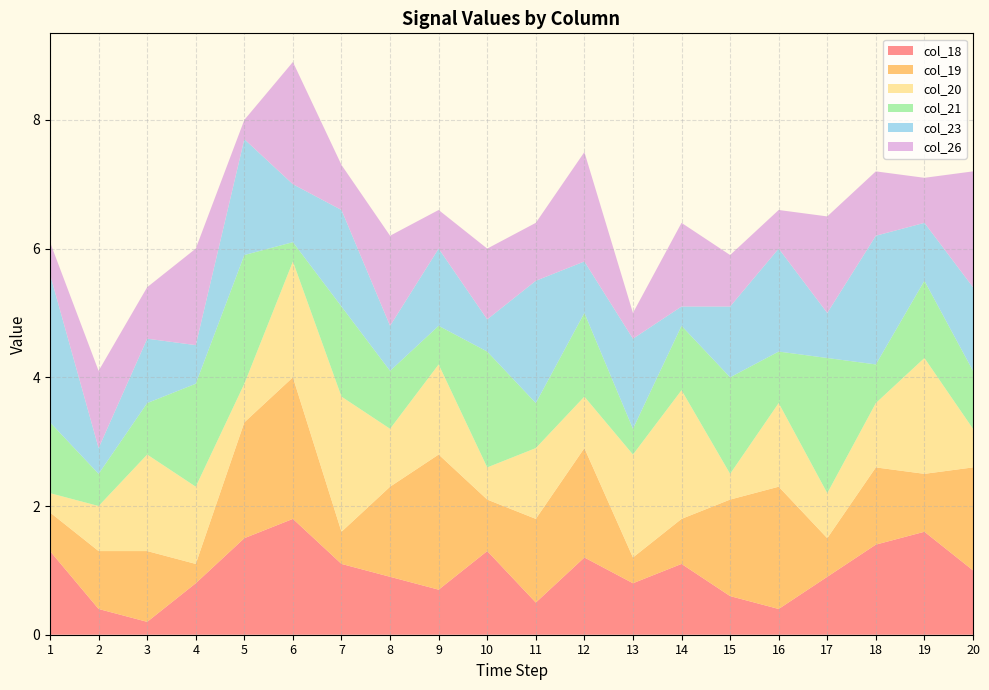

Reading left to right, what are all the values shown in this chart?

col_18: 1=1.3	2=0.4	3=0.2	4=0.8	5=1.5	6=1.8	7=1.1	8=0.9	9=0.7	10=1.3	11=0.5	12=1.2	13=0.8	14=1.1	15=0.6	16=0.4	17=0.9	18=1.4	19=1.6	20=1.0
col_19: 1=0.6	2=0.9	3=1.1	4=0.3	5=1.8	6=2.2	7=0.5	8=1.4	9=2.1	10=0.8	11=1.3	12=1.7	13=0.4	14=0.7	15=1.5	16=1.9	17=0.6	18=1.2	19=0.9	20=1.6
col_20: 1=0.3	2=0.7	3=1.5	4=1.2	5=0.6	6=1.8	7=2.1	8=0.9	9=1.4	10=0.5	11=1.1	12=0.8	13=1.6	14=2.0	15=0.4	16=1.3	17=0.7	18=1.0	19=1.8	20=0.6
col_21: 1=1.1	2=0.5	3=0.8	4=1.6	5=2.0	6=0.3	7=1.4	8=0.9	9=0.6	10=1.8	11=0.7	12=1.3	13=0.4	14=1.0	15=1.5	16=0.8	17=2.1	18=0.6	19=1.2	20=0.9
col_23: 1=2.3	2=0.4	3=1.0	4=0.6	5=1.8	6=0.9	7=1.5	8=0.7	9=1.2	10=0.5	11=1.9	12=0.8	13=1.4	14=0.3	15=1.1	16=1.6	17=0.7	18=2.0	19=0.9	20=1.3
col_26: 1=0.5	2=1.2	3=0.8	4=1.5	5=0.3	6=1.9	7=0.7	8=1.4	9=0.6	10=1.1	11=0.9	12=1.7	13=0.4	14=1.3	15=0.8	16=0.6	17=1.5	18=1.0	19=0.7	20=1.8